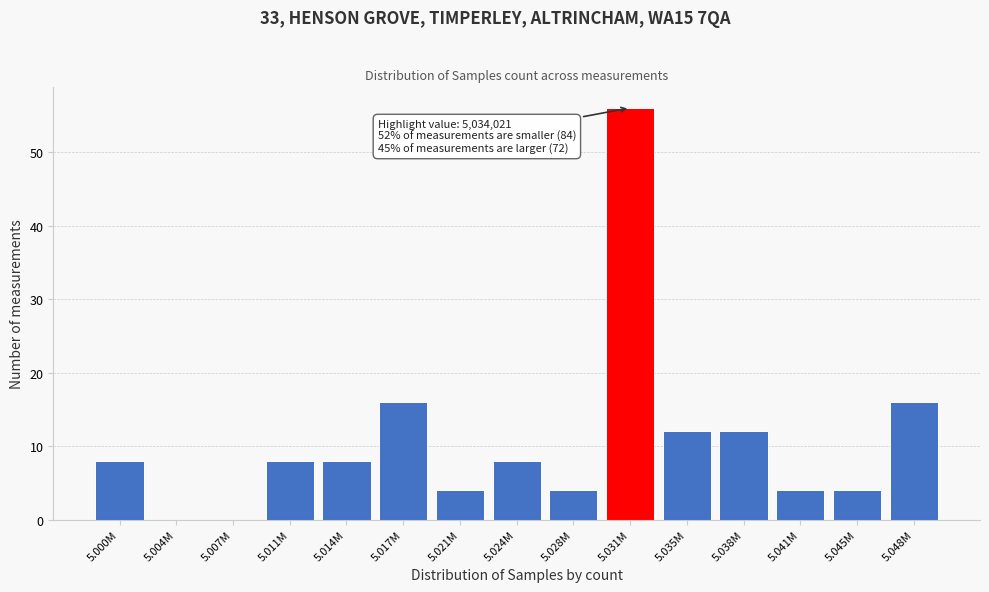

Reading left to right, what are all the values shown in this chart?

5.000M=8	5.004M=0	5.007M=0	5.011M=8	5.014M=8	5.017M=16	5.021M=4	5.024M=8	5.028M=4	5.031M=56	5.035M=12	5.038M=12	5.041M=4	5.045M=4	5.048M=16